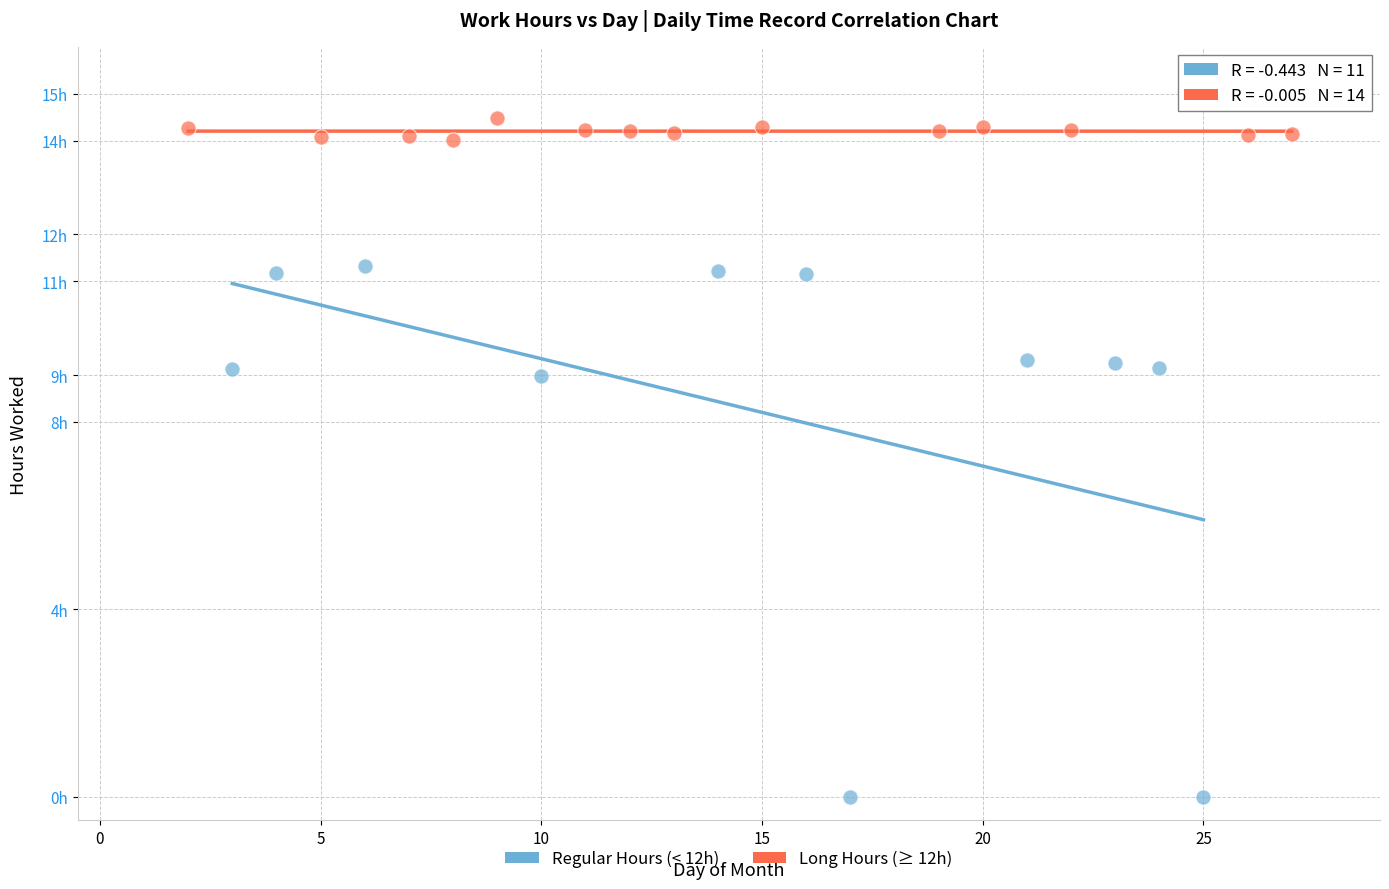

Which series contains the lowest Y value?

Regular Hours (< 12h)